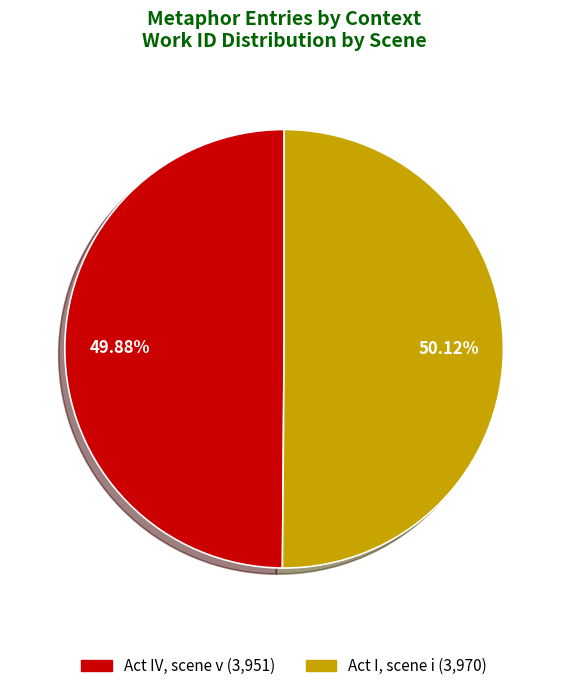

Rank the categories by value from lowest to highest.

Act IV, scene v, Act I, scene i